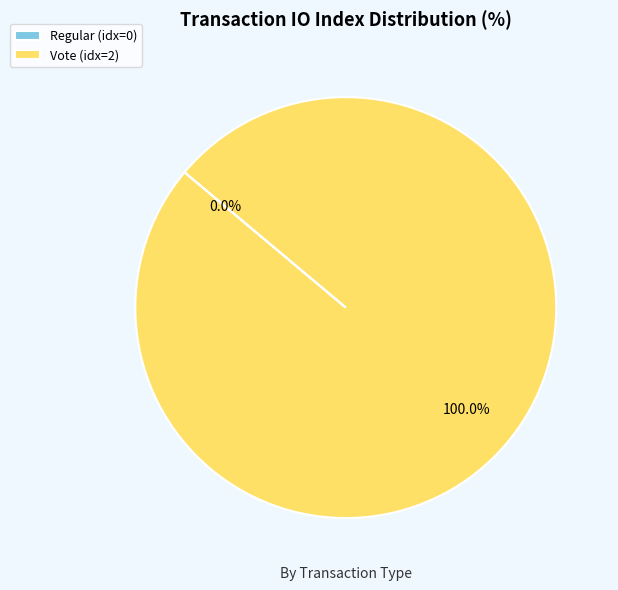

The Vote slice represents 99% of the pie. True or false?

False